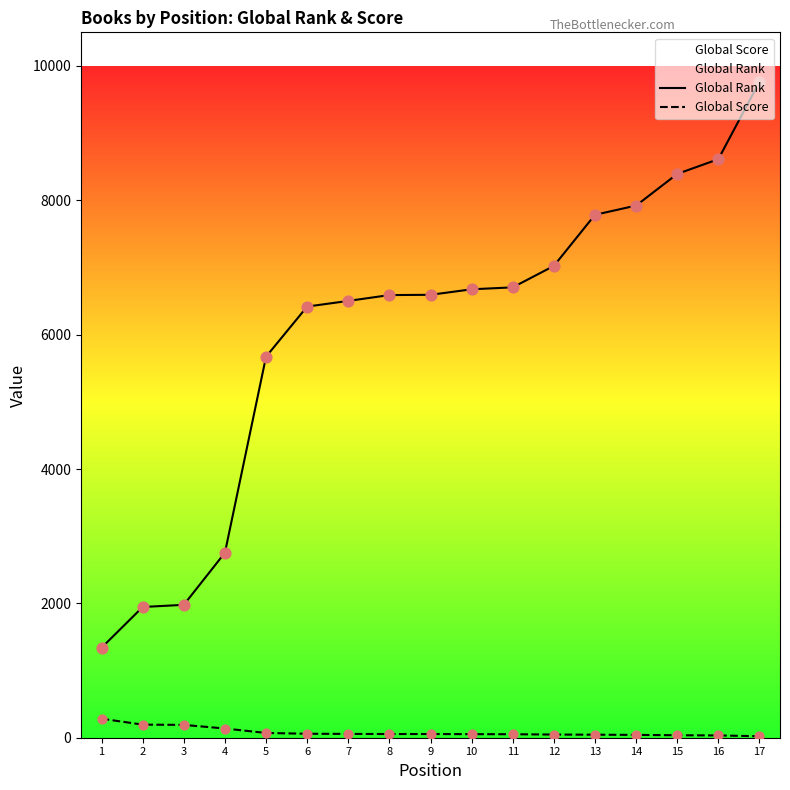

What is the total value across all series at 1?

1623